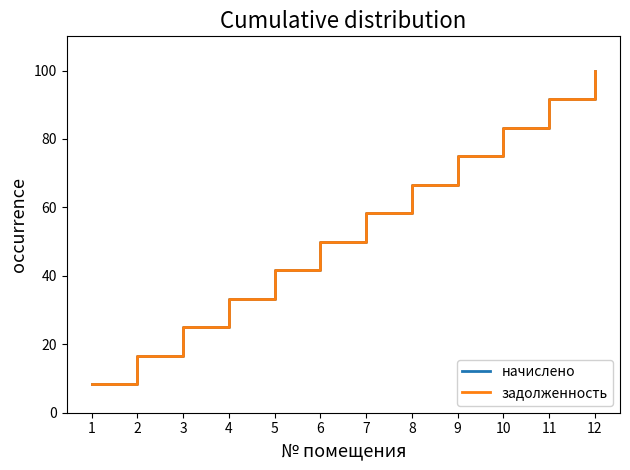

Does the chart display data point markers on the line(s)?

No